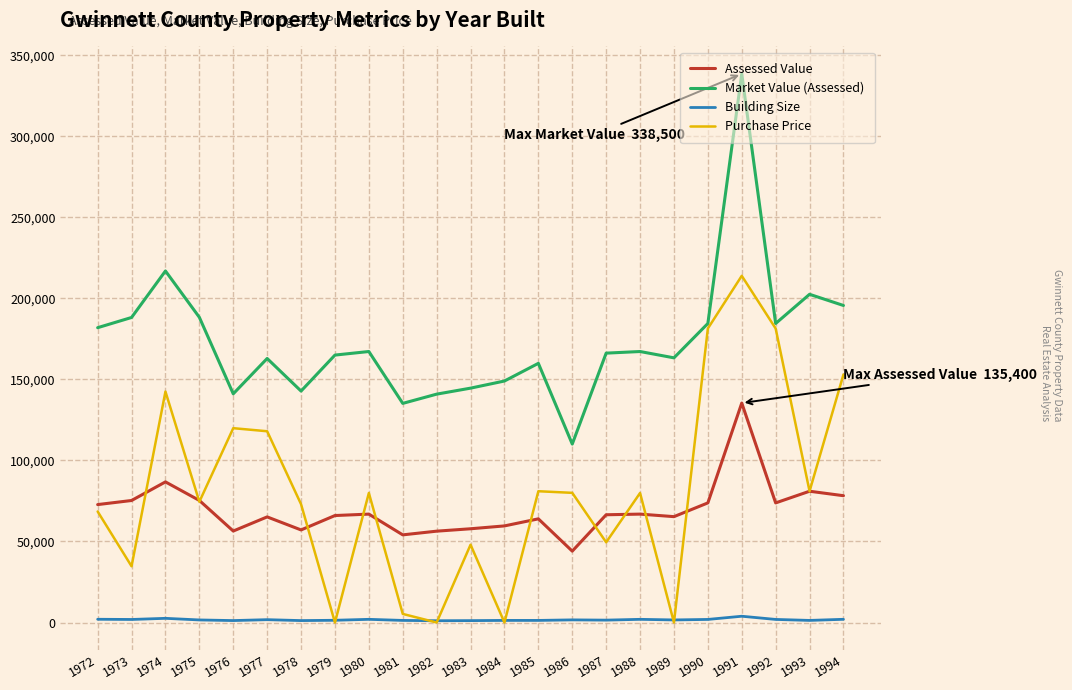

Rank the series by their maximum value, from lowest to highest.

Building Size, Assessed Value, Purchase Price, Market Value (Assessed)